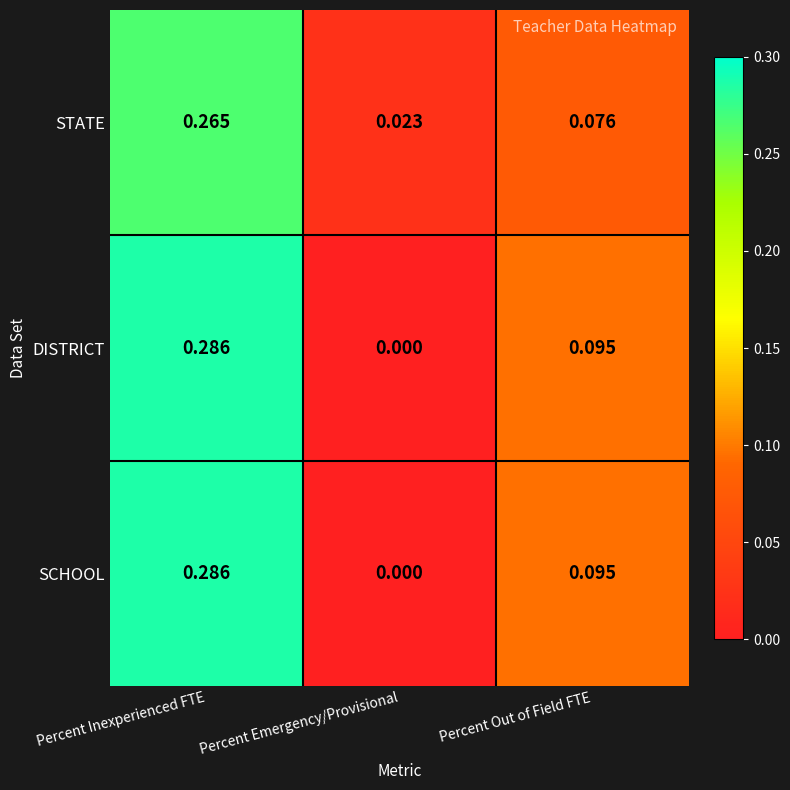

At which label is STATE closest to 0?

Percent Emergency/Provisional